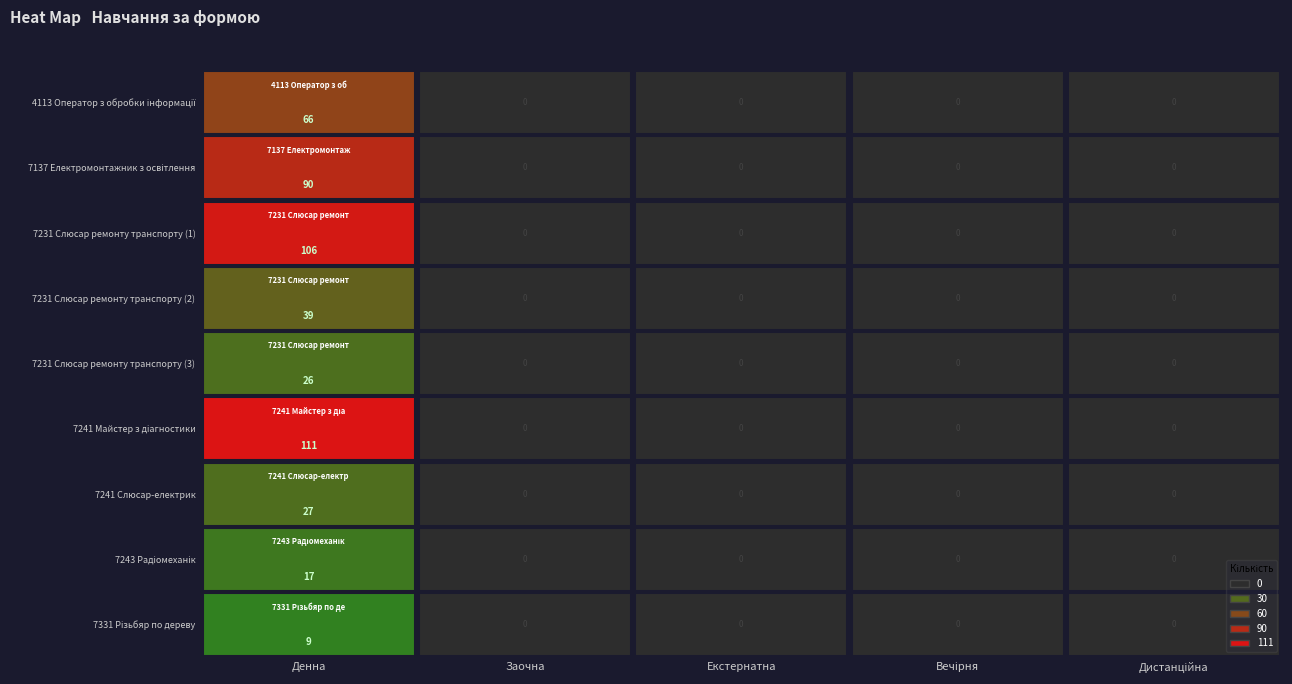

What is the sum of all 7231 Слюсар ремонту транспорту (2) values?

39